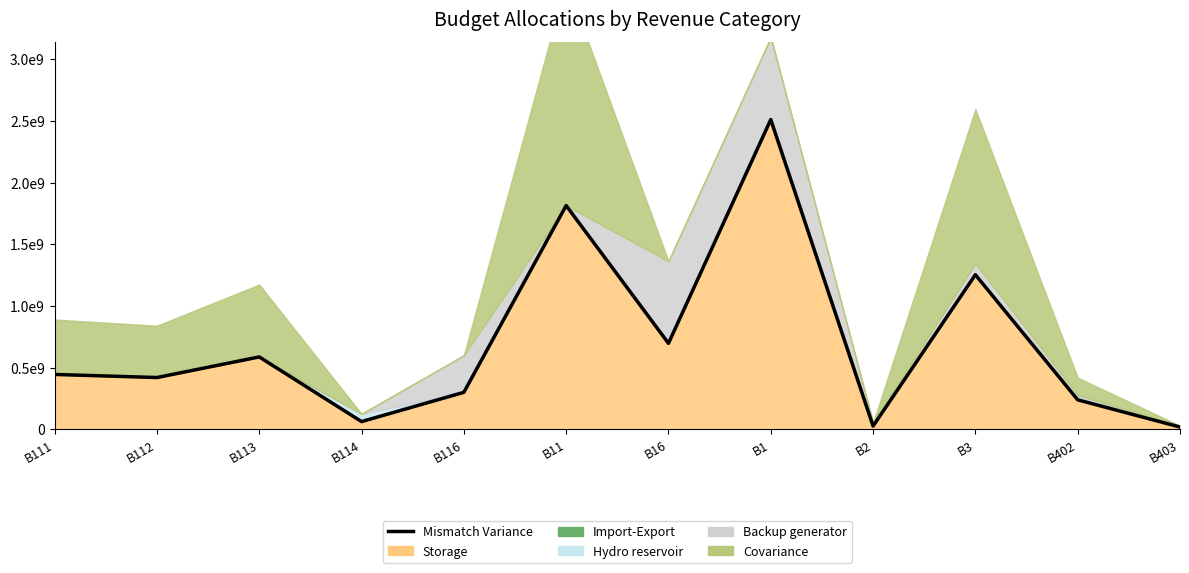

The value at B11 is 2989336536. True or false?

False